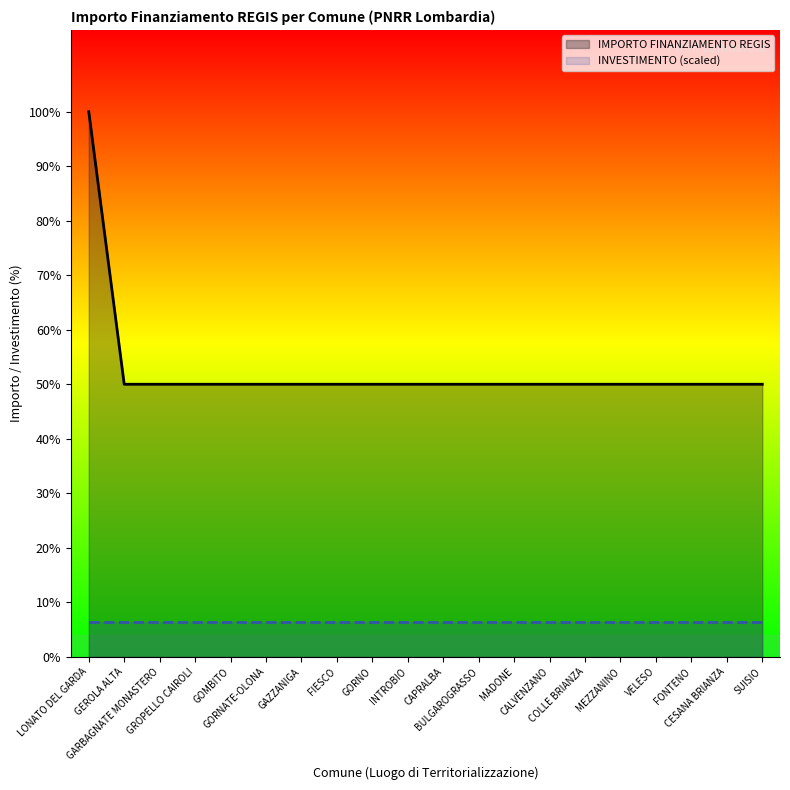

Does the chart display data point markers on the line(s)?

No